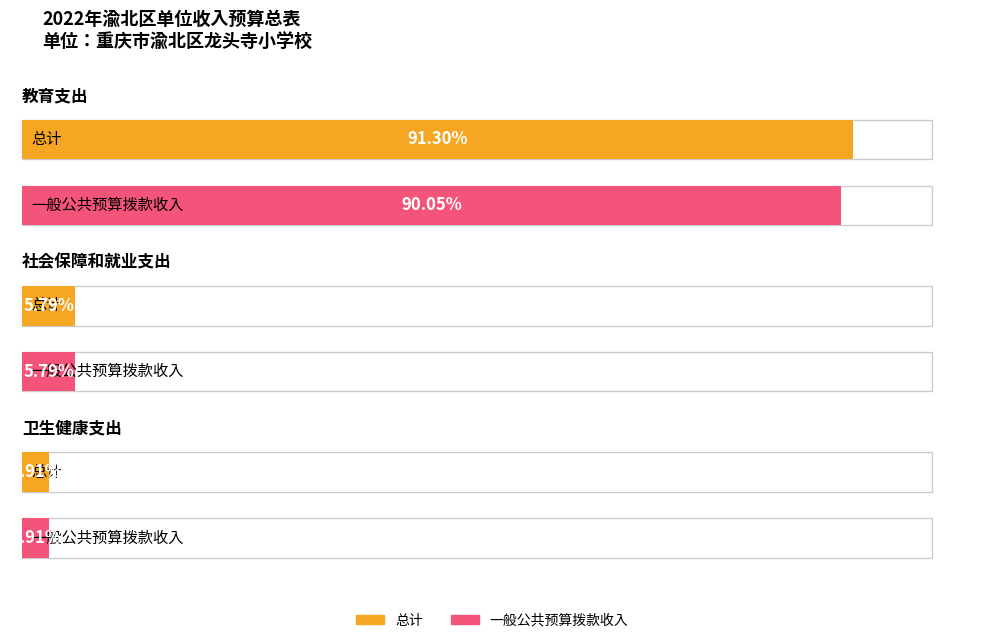

How many bars are there in each group?

2